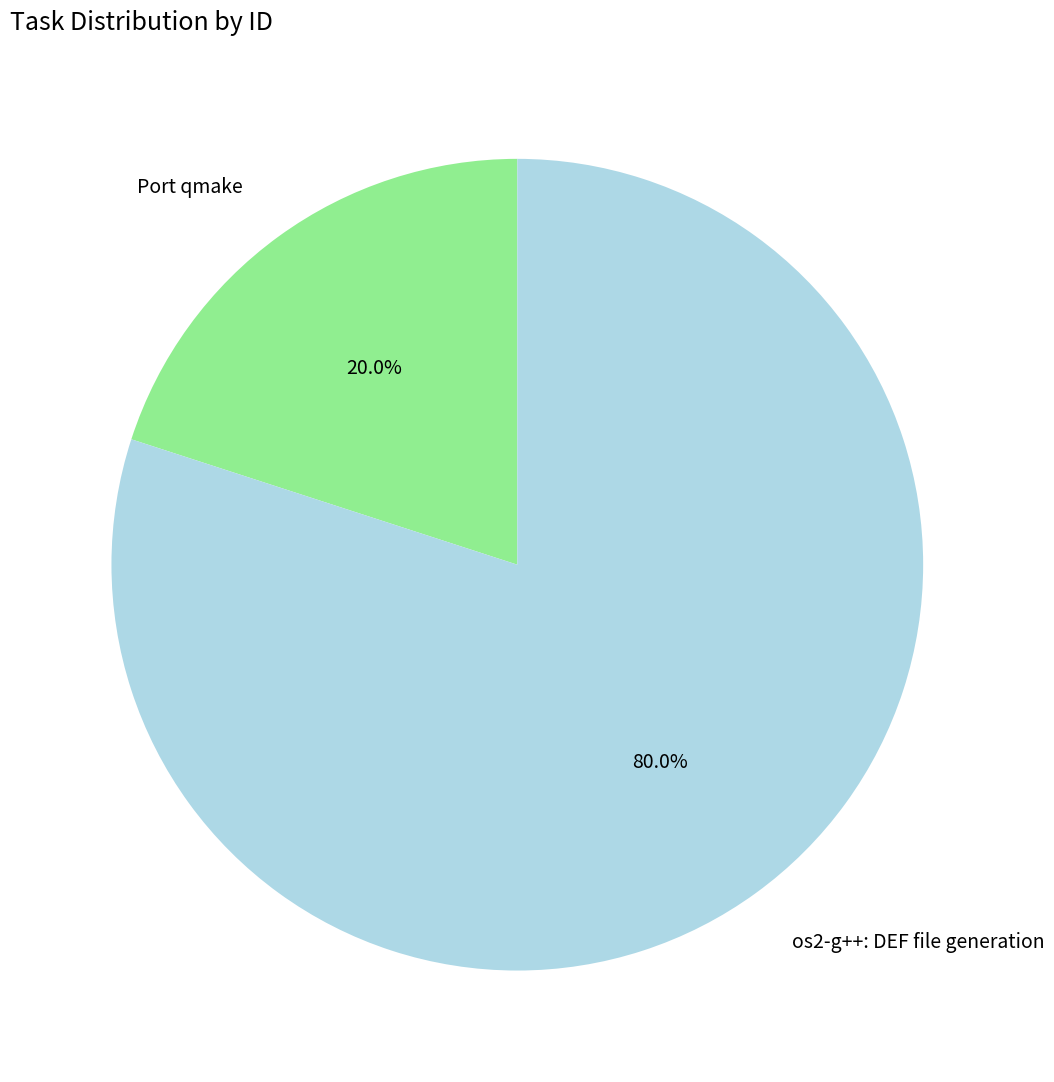

How many segments does this pie chart have?

2